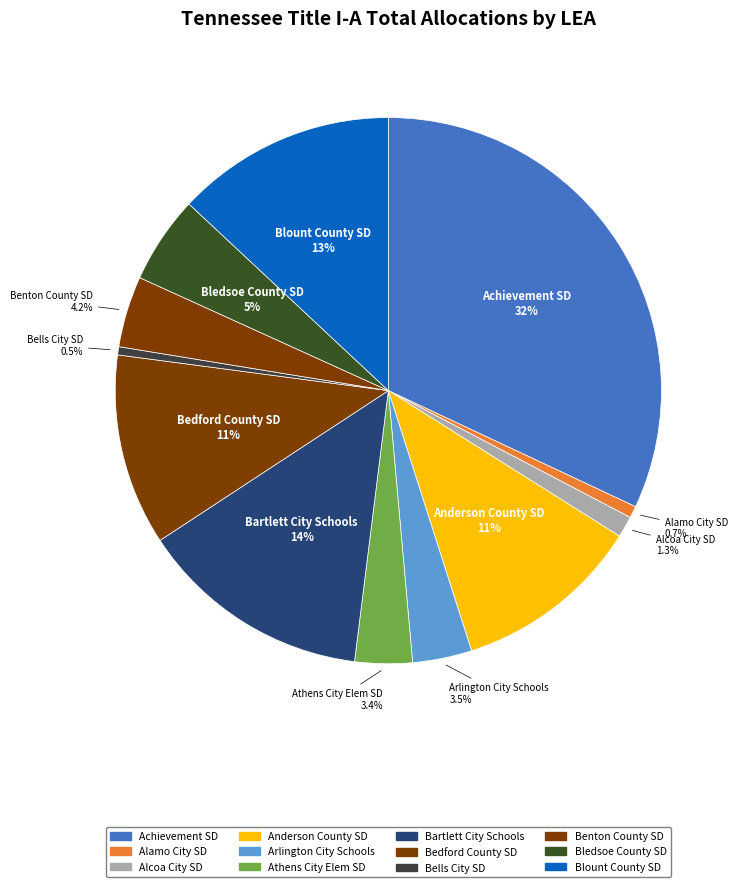

Count the number of slices in the pie.

12